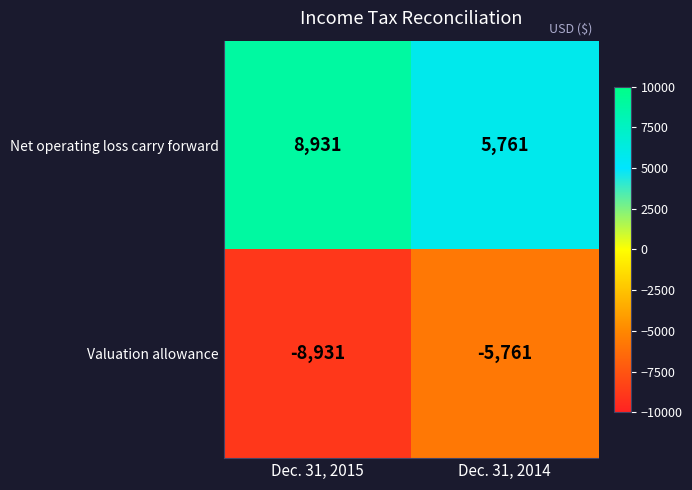

What is the average value of the Valuation allowance series?

-7346